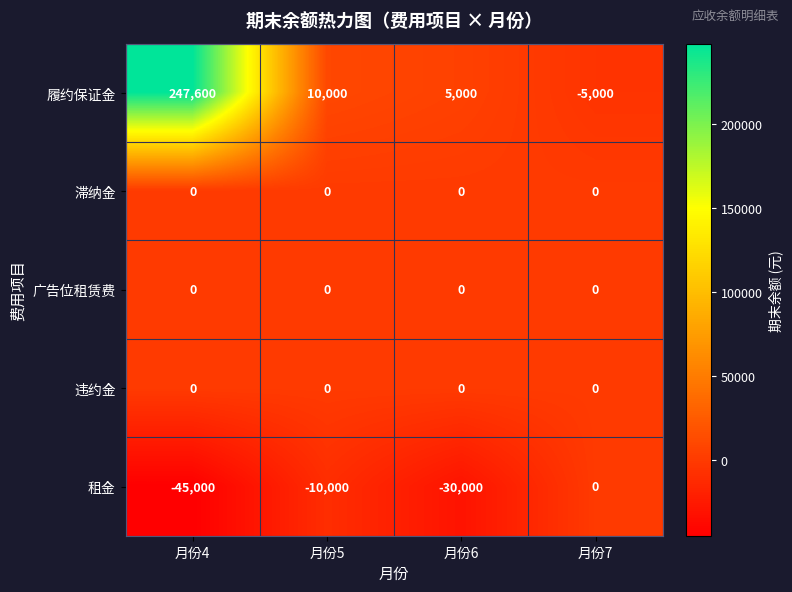

How many values in the 履约保证金 series are below 10000?

2